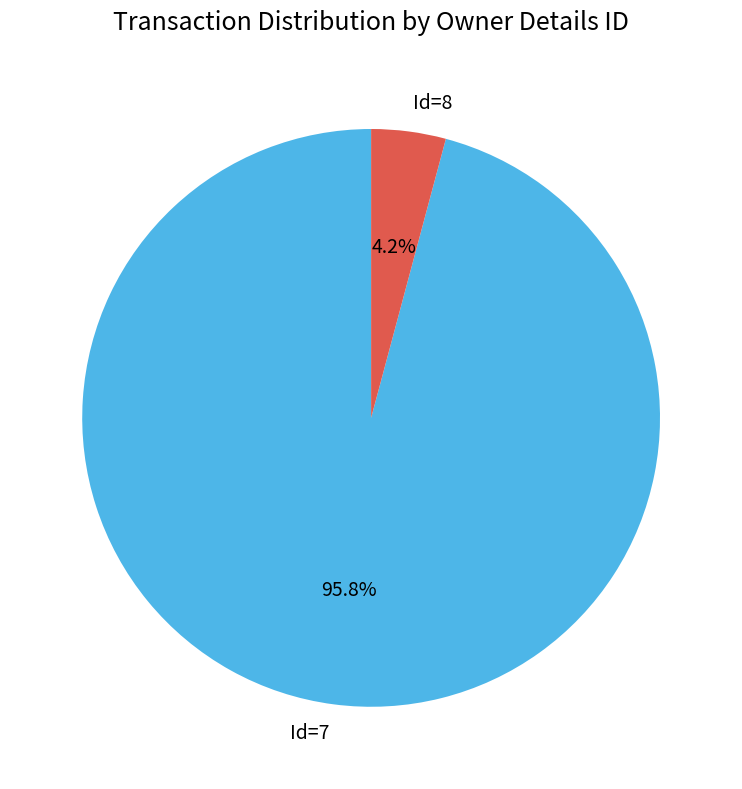

Does Id=7 account for over 50% of the chart?

Yes